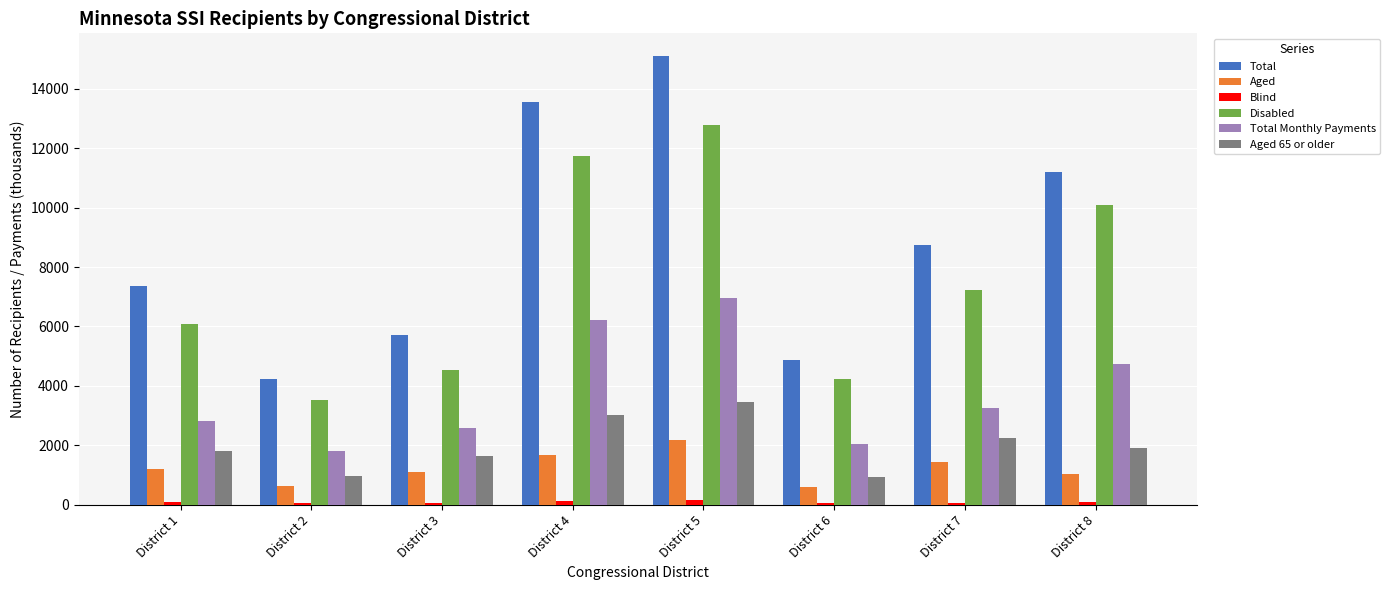

How many categories are shown in the chart?

8